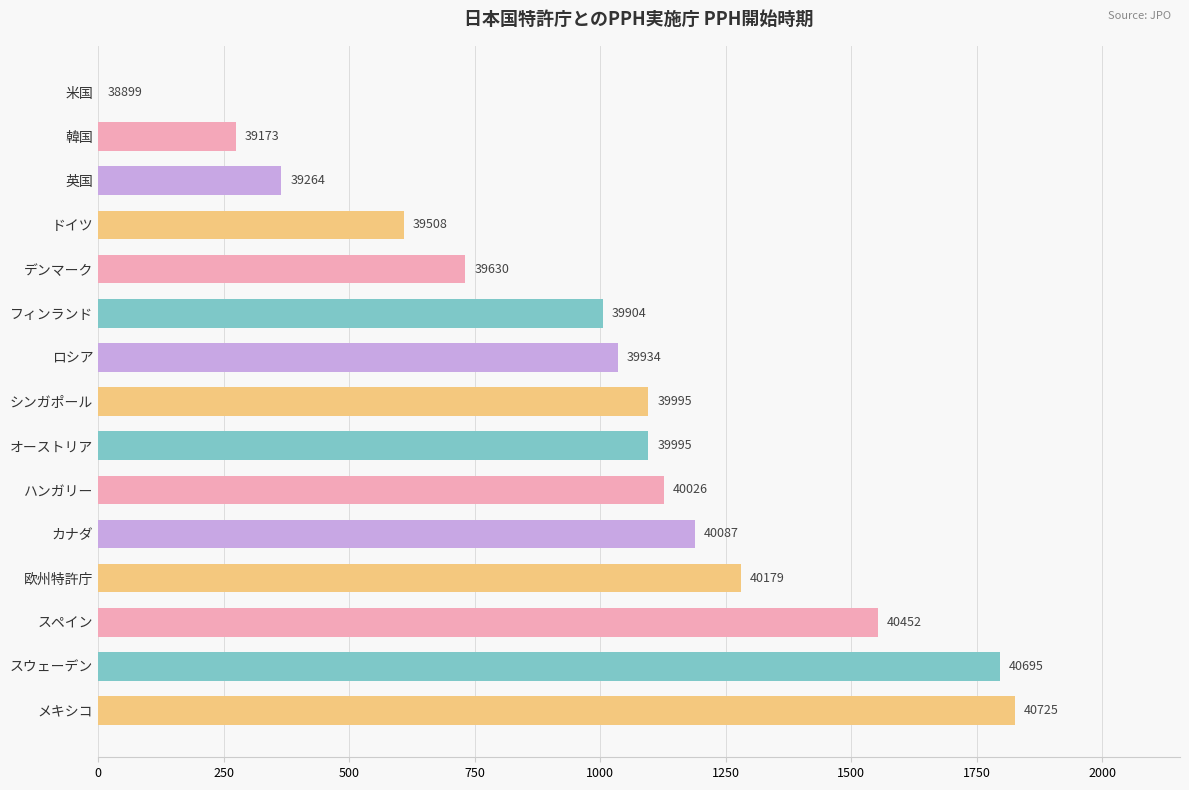

How many bars are there in total?

15